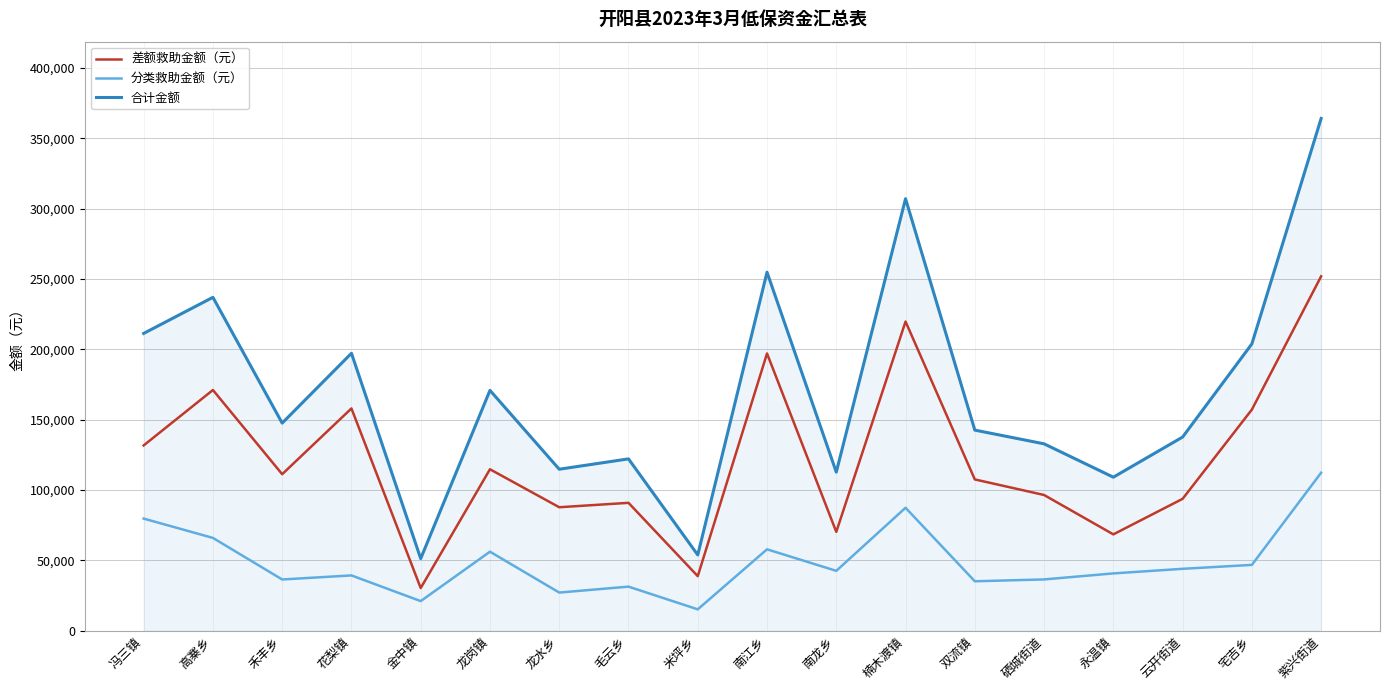

What is the sum of all 差额救助金额（元） values?

2195269